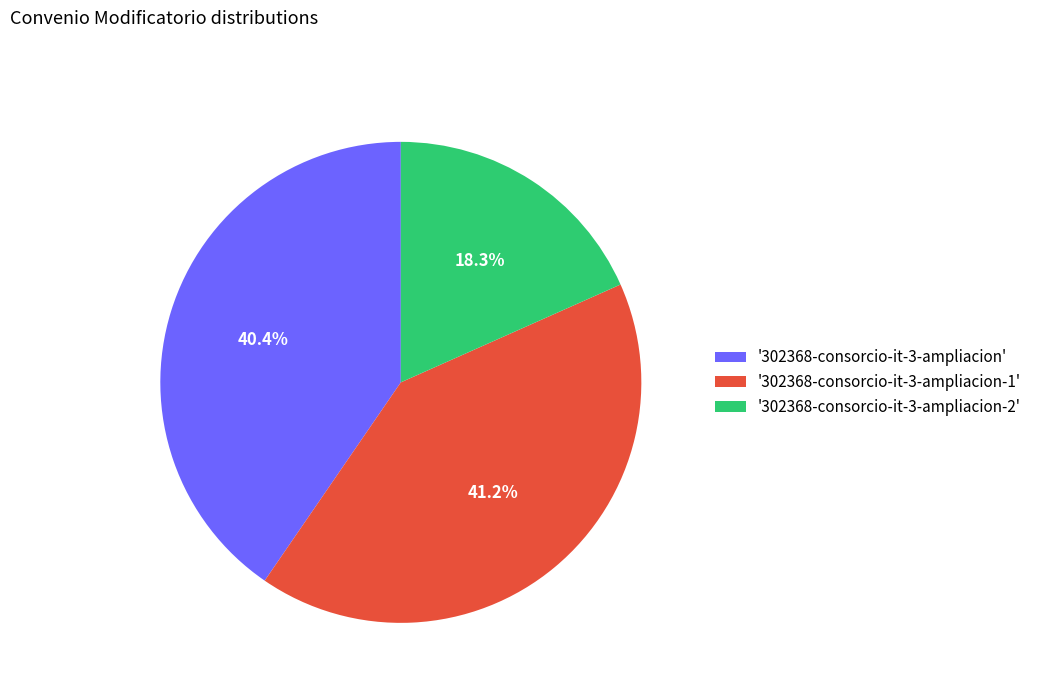

Count the number of slices in the pie.

3